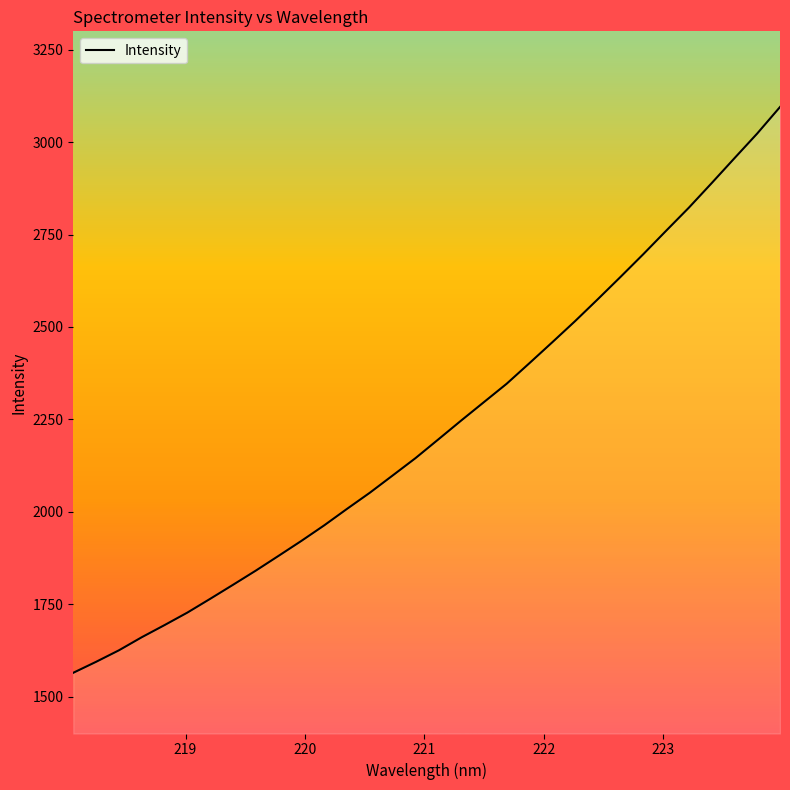

True or false: the data has more than 2 interior local peaks.

False